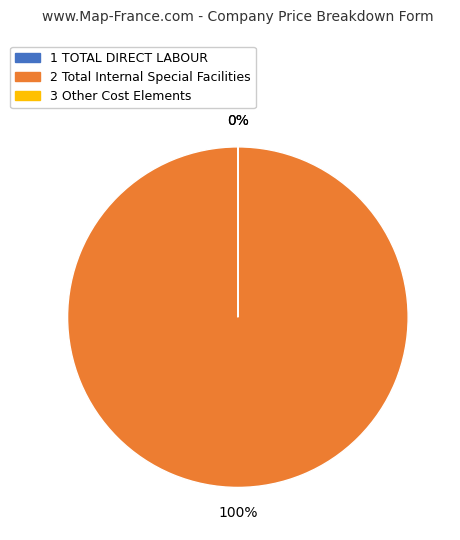

To the nearest percent, what is the difference between the largest and smallest slice percentages?

100%